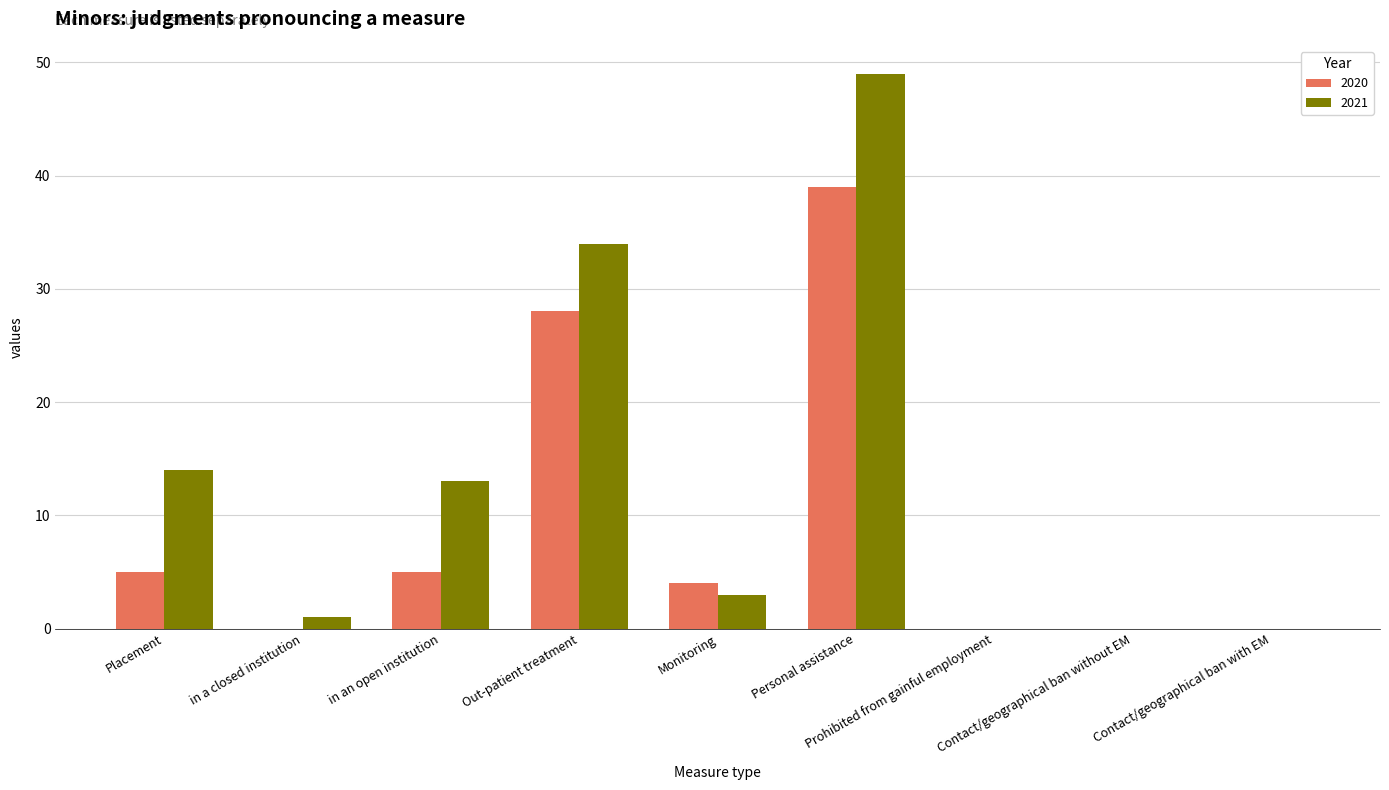

What is the sum of all 2020 values?

81